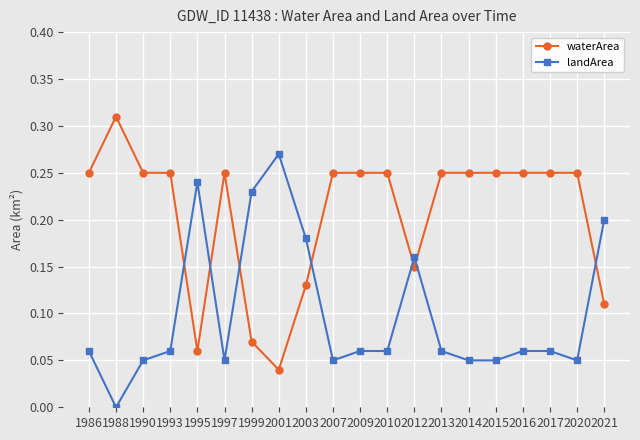

List the series in order of their peak value, lowest first.

landArea, waterArea